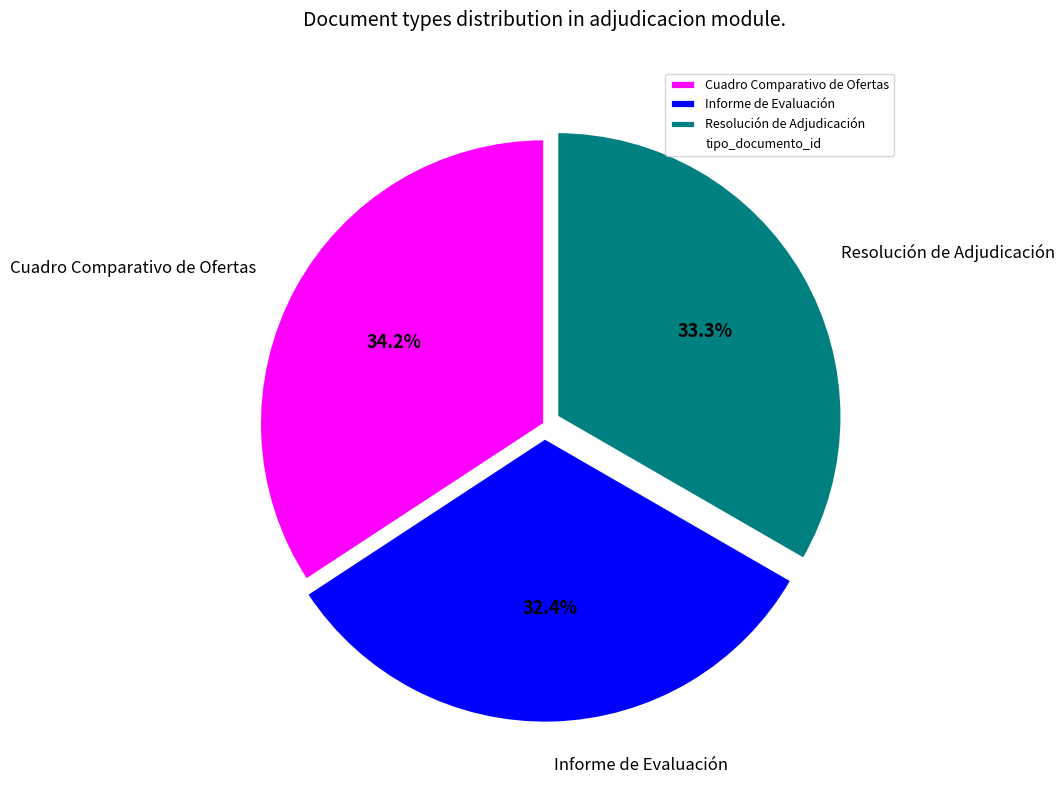

Rank the categories by value from highest to lowest.

Cuadro Comparativo de Ofertas, Resolución de Adjudicación, Informe de Evaluación